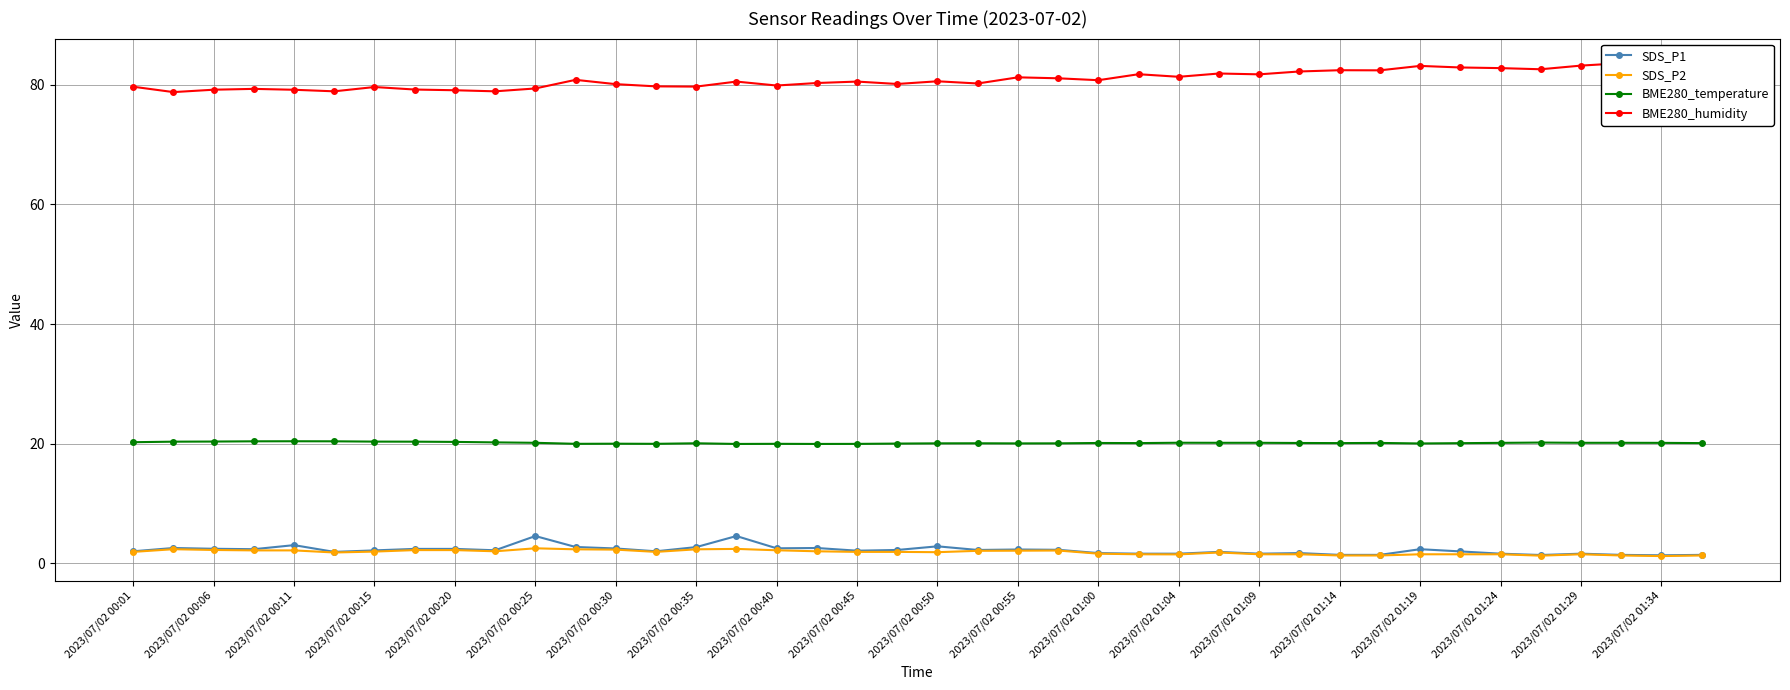

At which category does the chart reach its peak across all series?

37